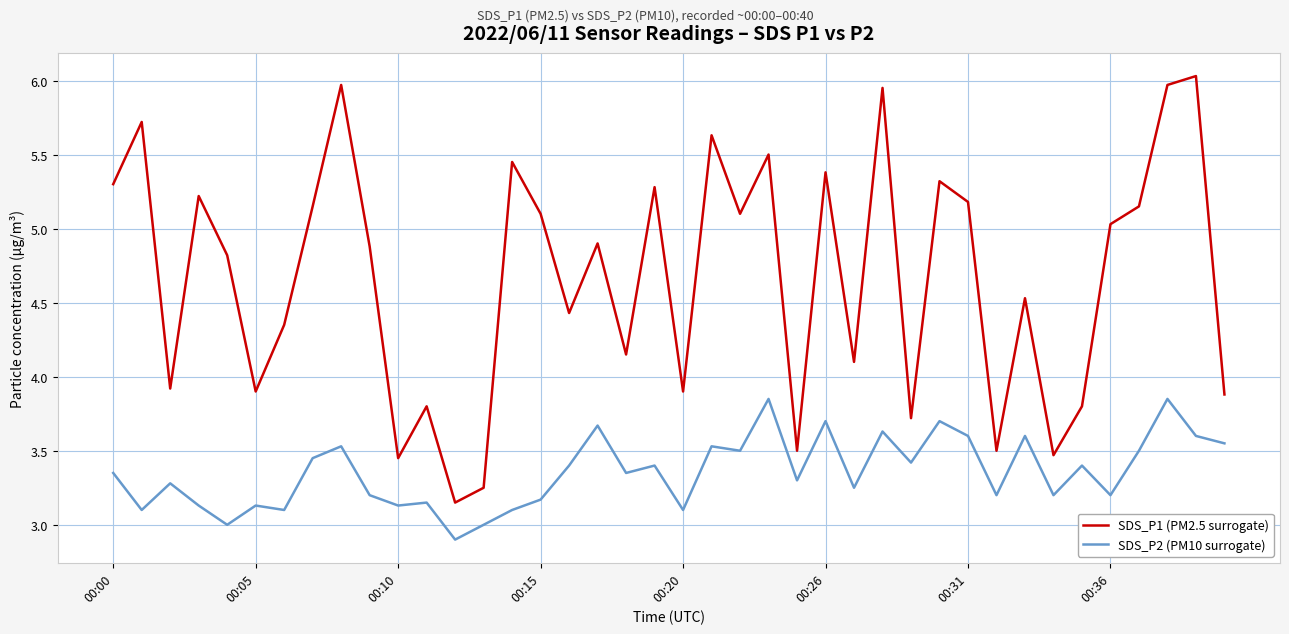

True or false: SDS_P1 (PM2.5 surrogate) and SDS_P2 (PM10 surrogate) intersect in this chart.

False